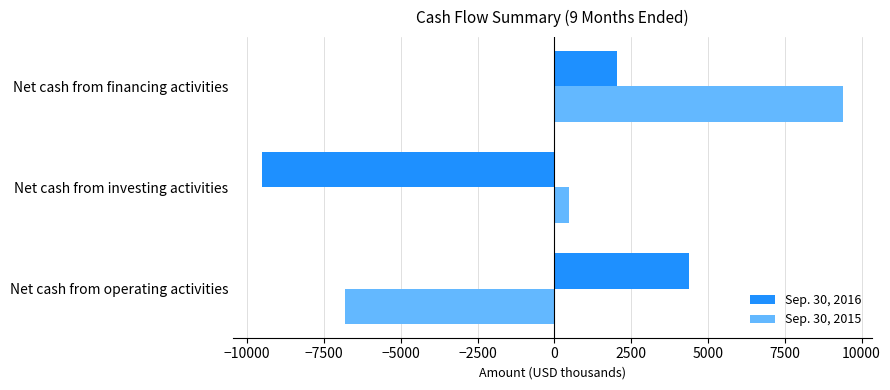

What is the average value of the Sep. 30, 2016 series?

-1022